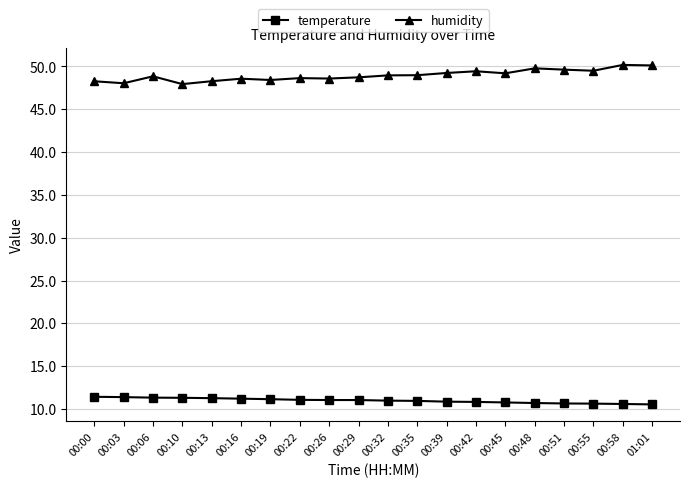

Does the chart display data point markers on the line(s)?

Yes